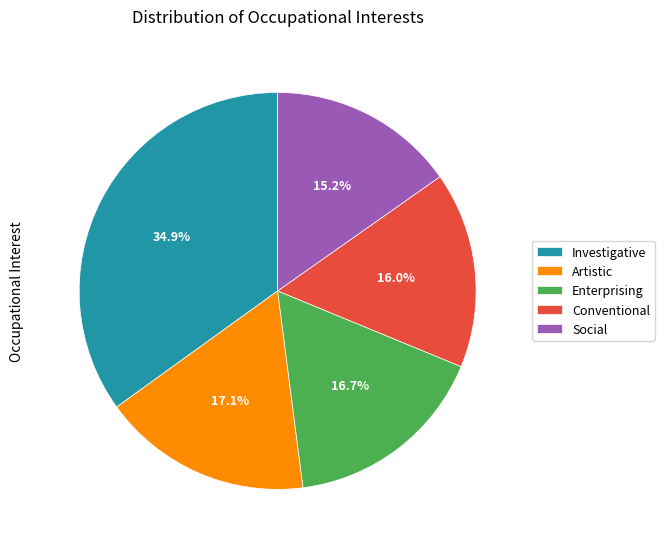

How many segments does this pie chart have?

5